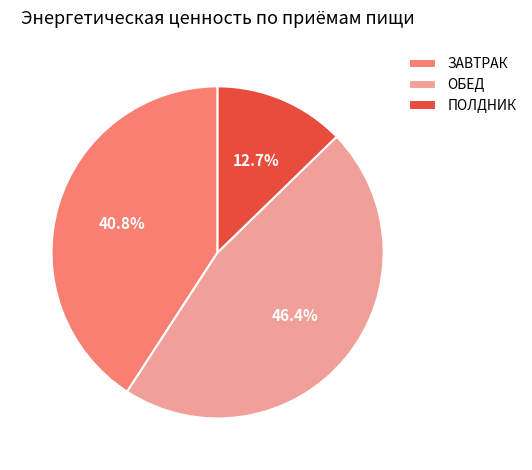

What percentage is the ЗАВТРАК slice, to the nearest percent?

41%